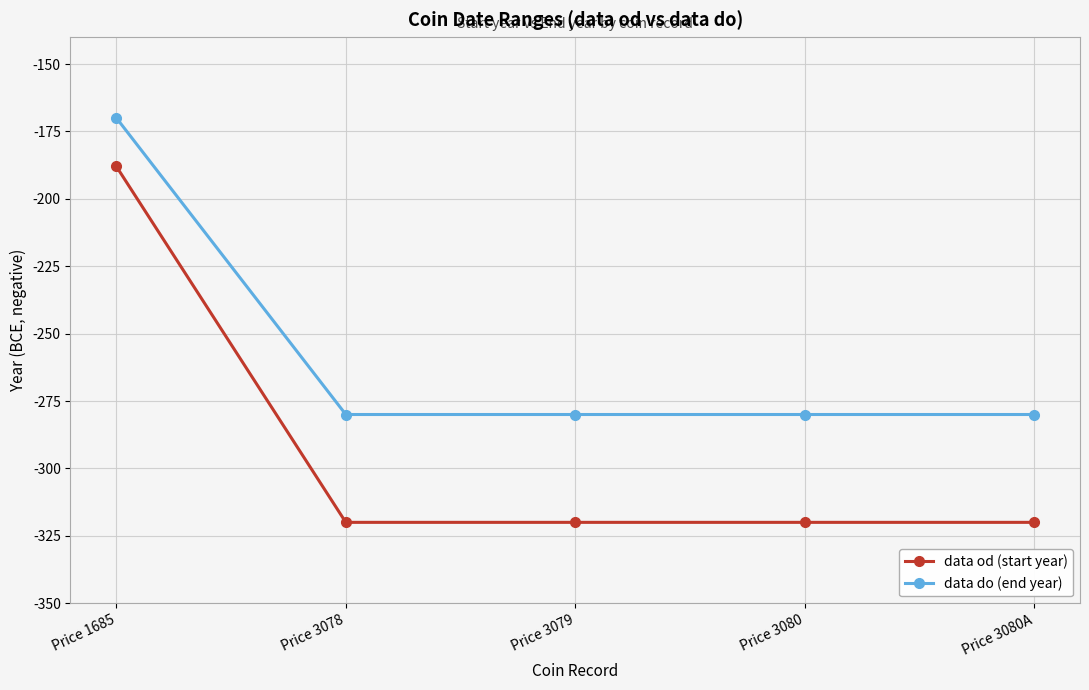

How many distinct data groups are displayed?

2